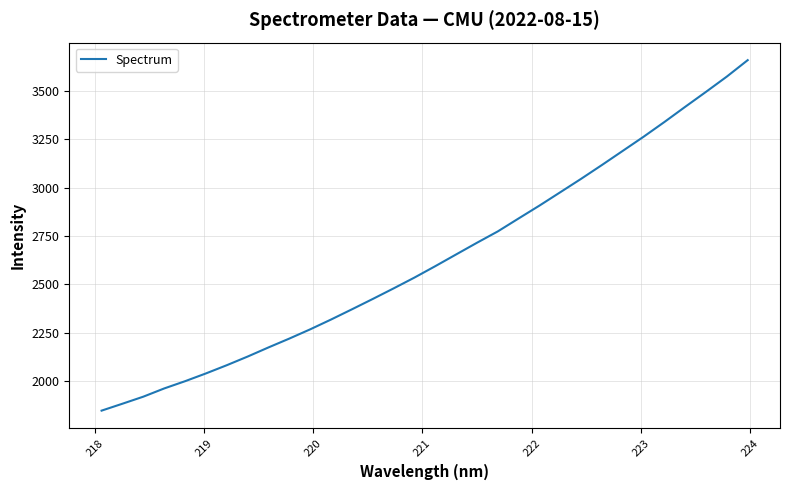

What is the minimum value shown in the chart?

1846.7